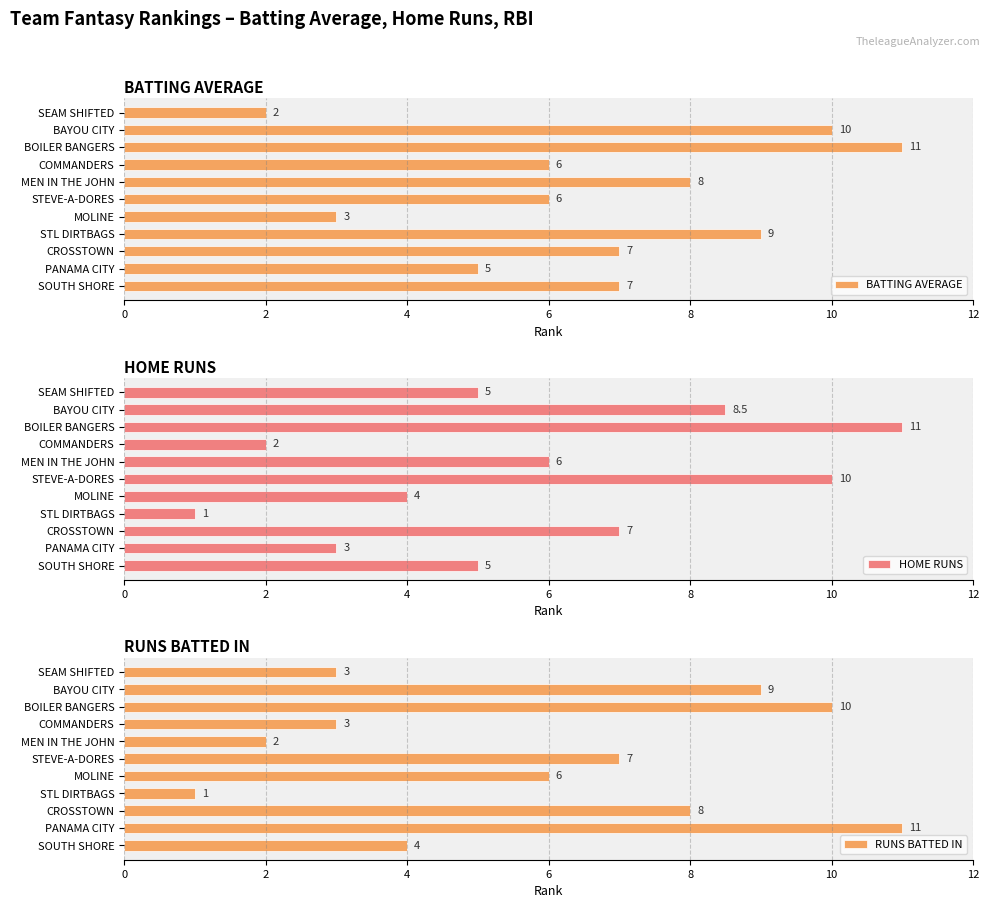

What is the sum of the BATTING AVERAGE values at MEN IN THE JOHN and STL DIRTBAGS?

17